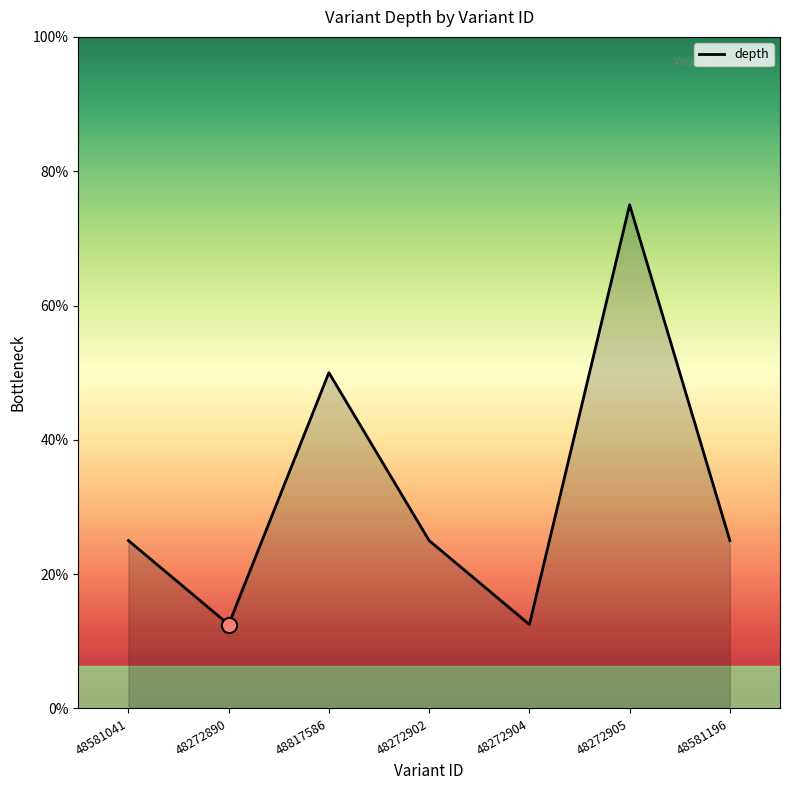

Does the chart have visible grid lines?

No